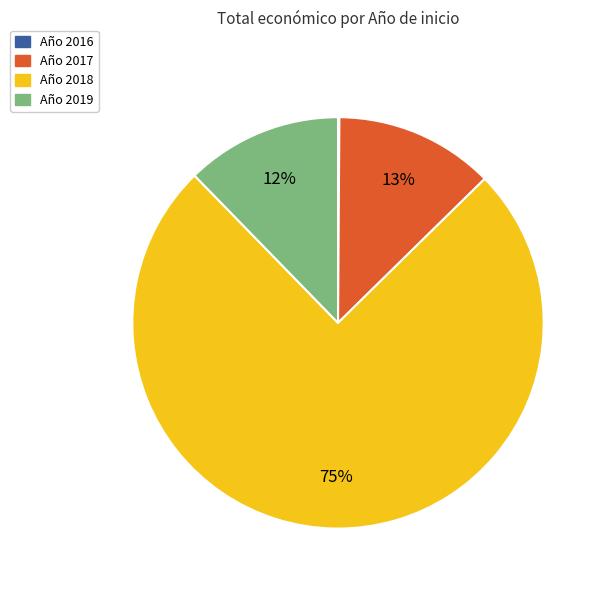

To the nearest percent, what is the average slice percentage?

25%